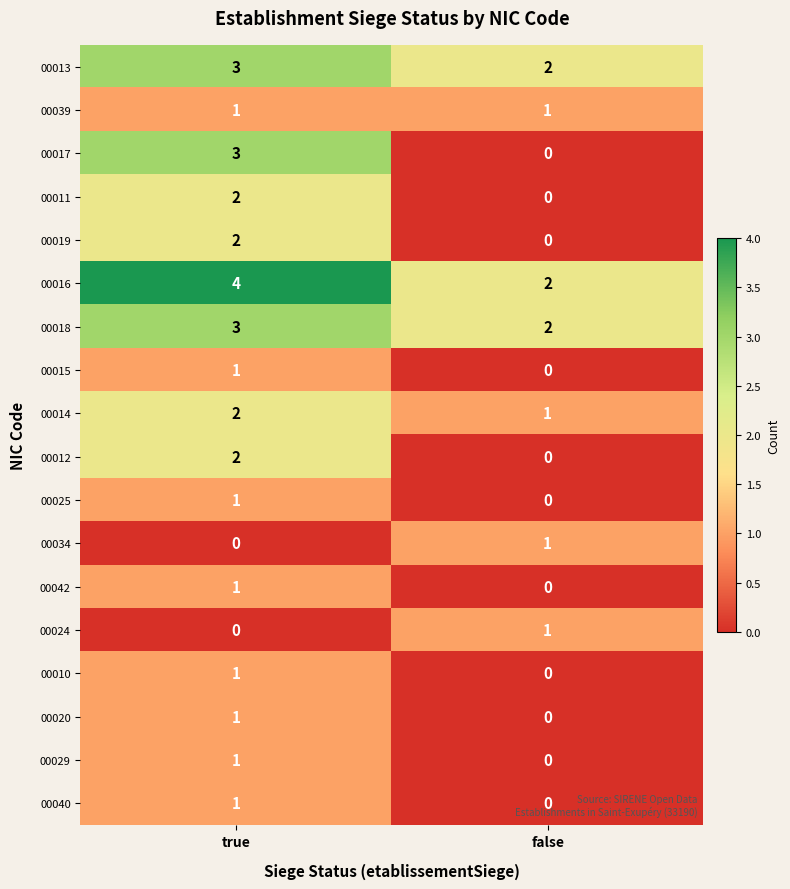

What is the maximum value shown in the chart?

4